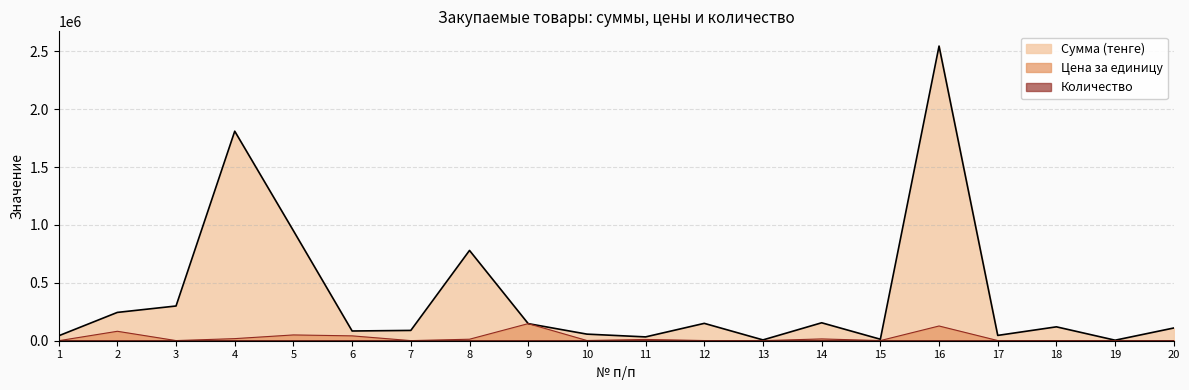

Where is the first local maximum for Количество?

3